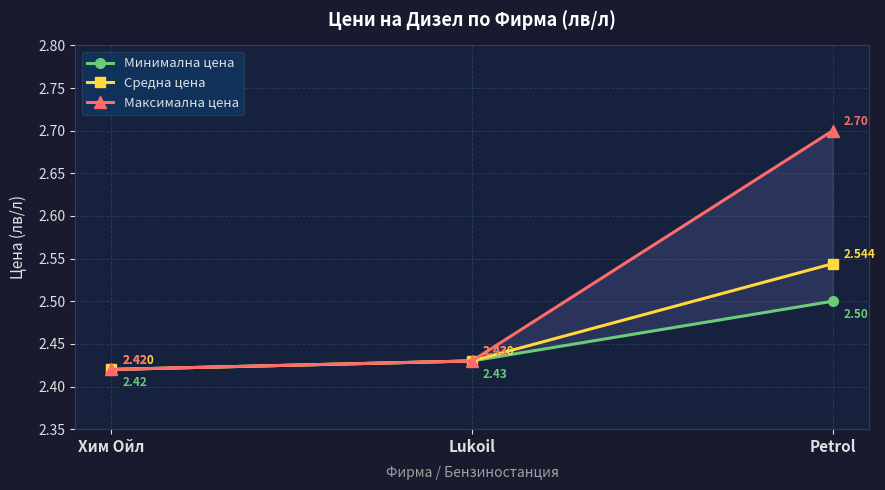

How many Максимална цена values are between 2 and 3?

3